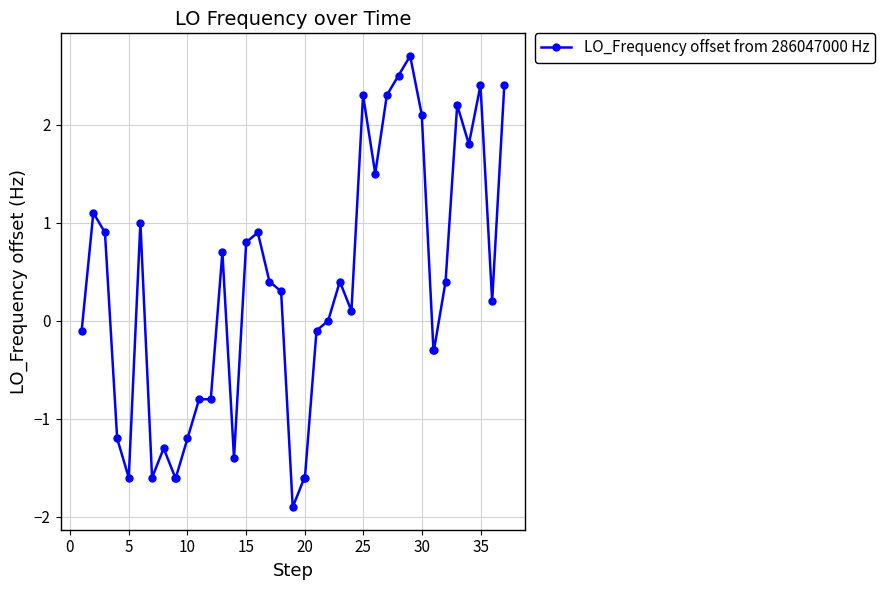

What is the value of the 35th point from the left?

0.4